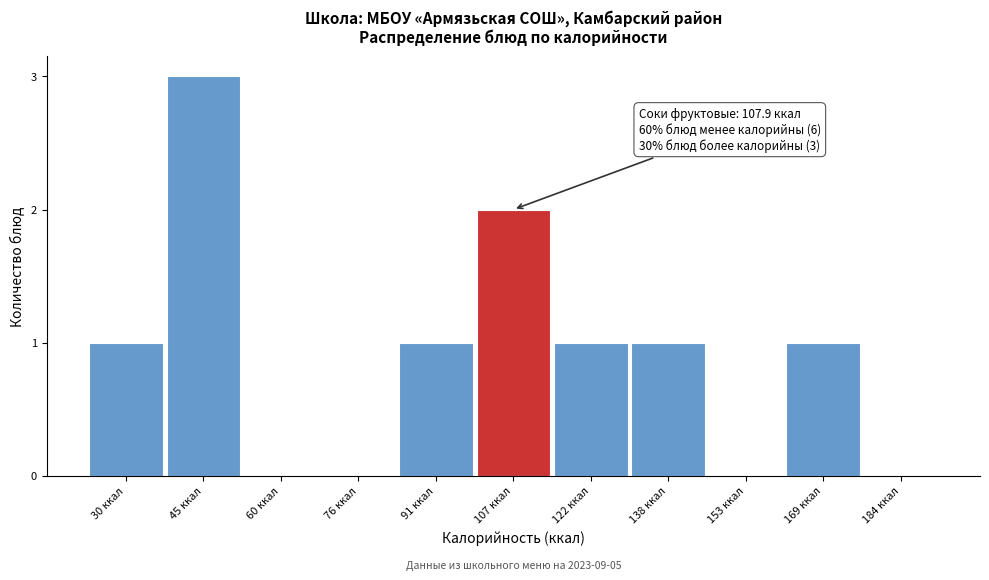

Reading right to left, what are all the values shown in this chart?

184 ккал=0	169 ккал=1	153 ккал=0	138 ккал=1	122 ккал=1	107 ккал=2	91 ккал=1	76 ккал=0	60 ккал=0	45 ккал=3	30 ккал=1